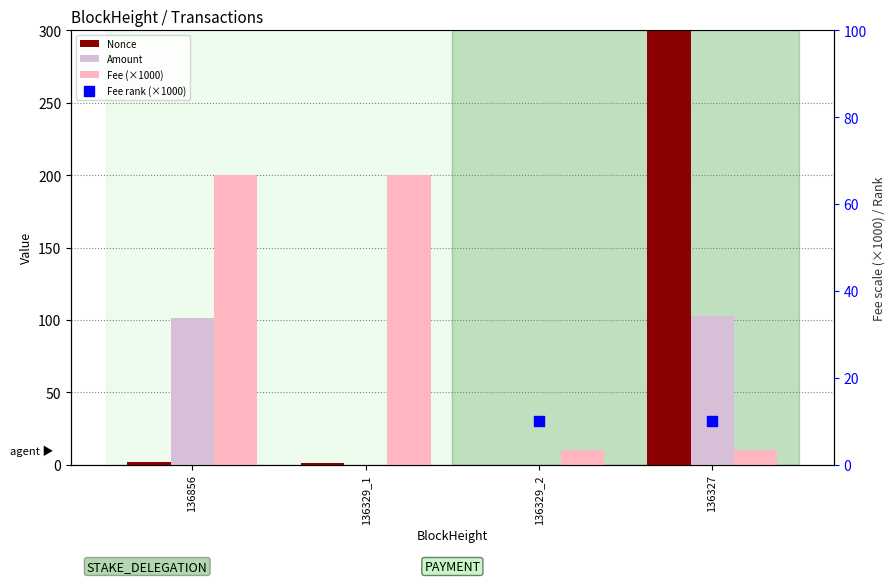

At which category is the sum across all series the highest?

136327